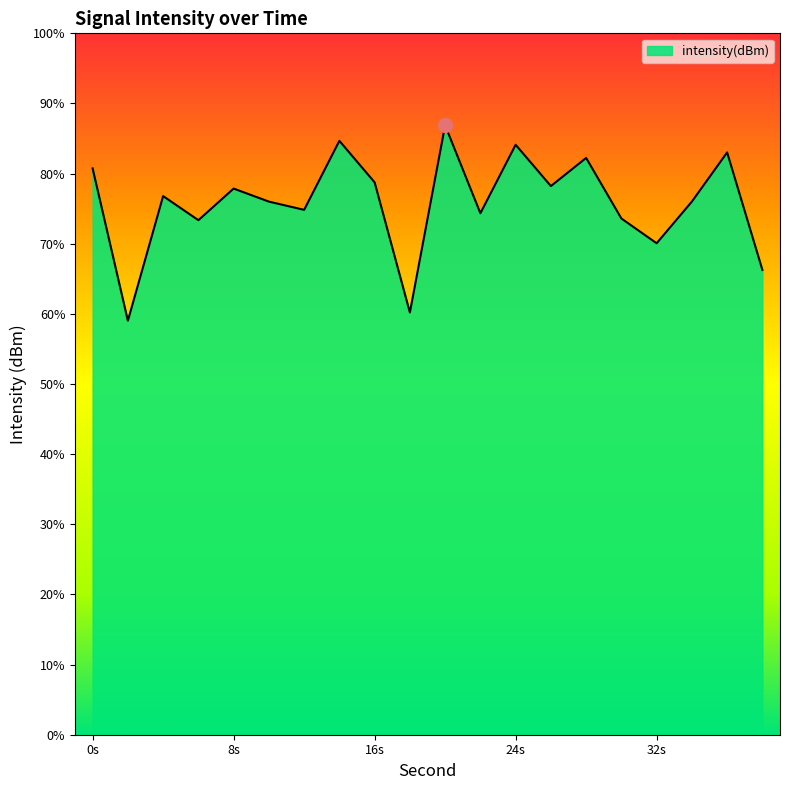

How many lines are shown in the chart?

1